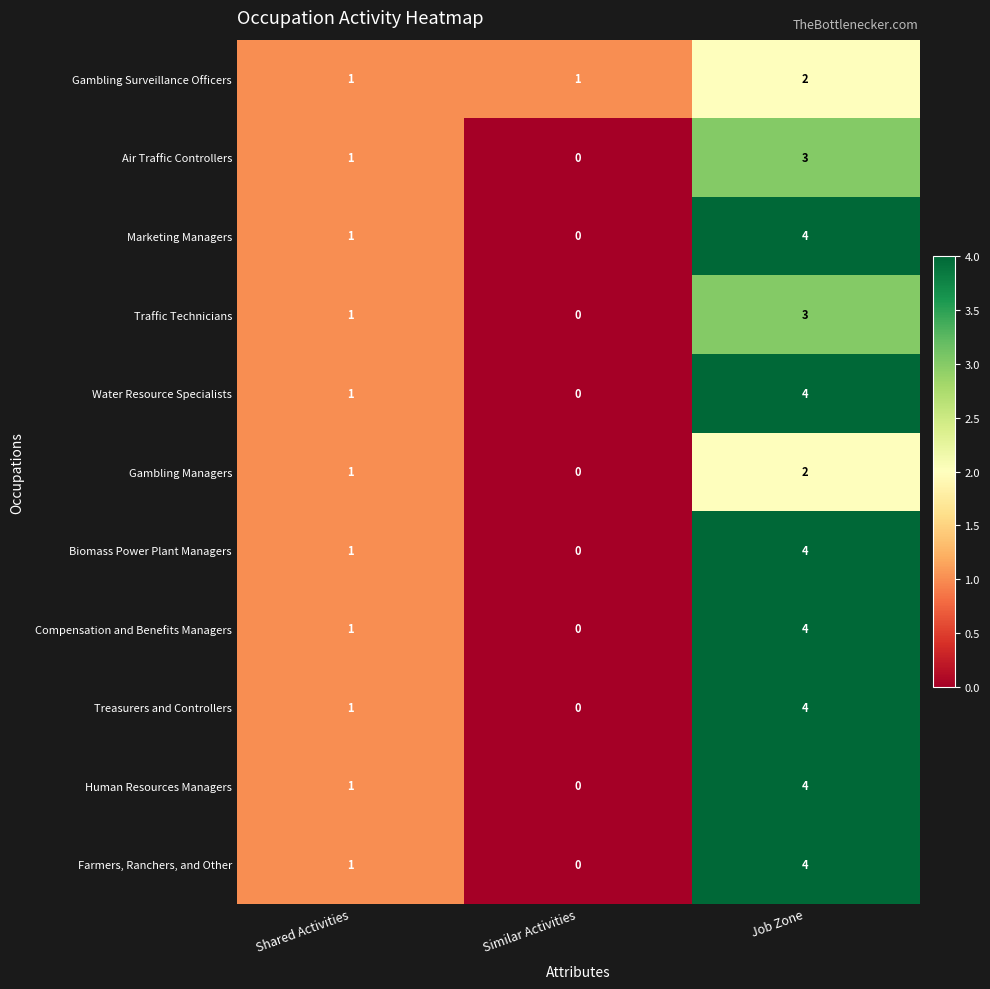

Rank the categories by Water Resource Specialists value from lowest to highest.

Similar Activities, Shared Activities, Job Zone